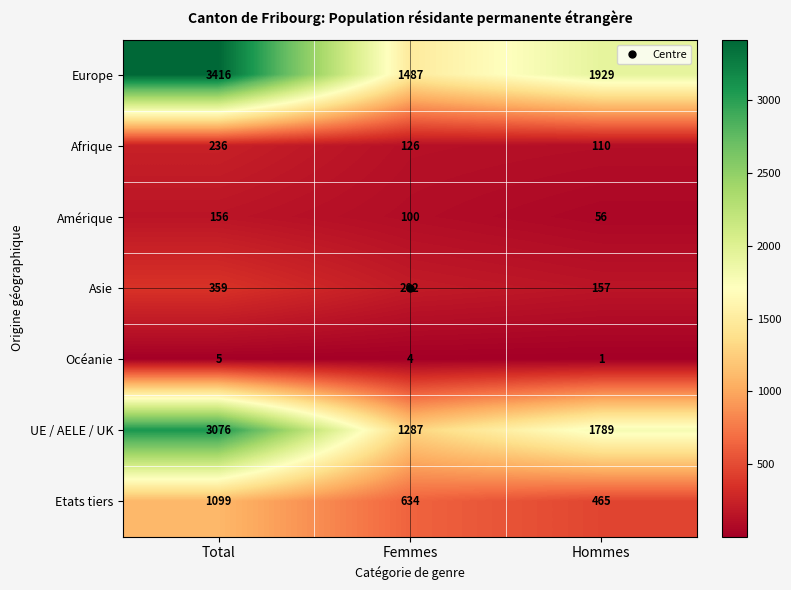

What is the difference between the second highest and minimum values in the Océanie series?

3